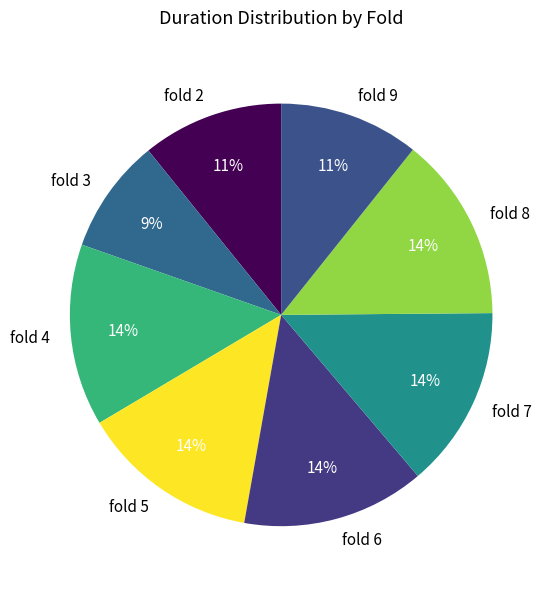

To the nearest percent, what is the average slice percentage?

12%